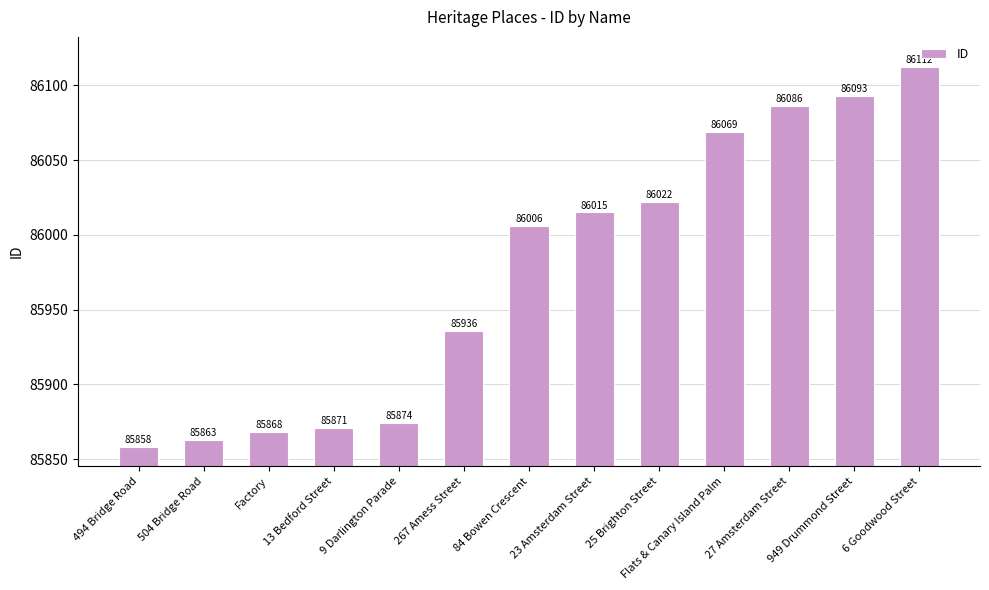

Reading right to left, list all the values displayed in this chart.

6 Goodwood Street=86112	949 Drummond Street=86093	27 Amsterdam Street=86086	Flats & Canary Island Palm=86069	25 Brighton Street=86022	23 Amsterdam Street=86015	84 Bowen Crescent=86006	267 Amess Street=85936	9 Darlington Parade=85874	13 Bedford Street=85871	Factory=85868	504 Bridge Road=85863	494 Bridge Road=85858